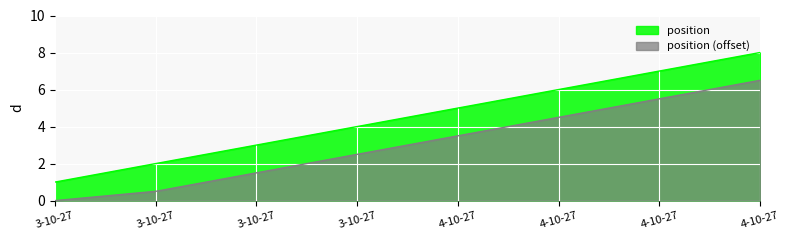

True or false: the data shows 1 at 3-10-27.

False